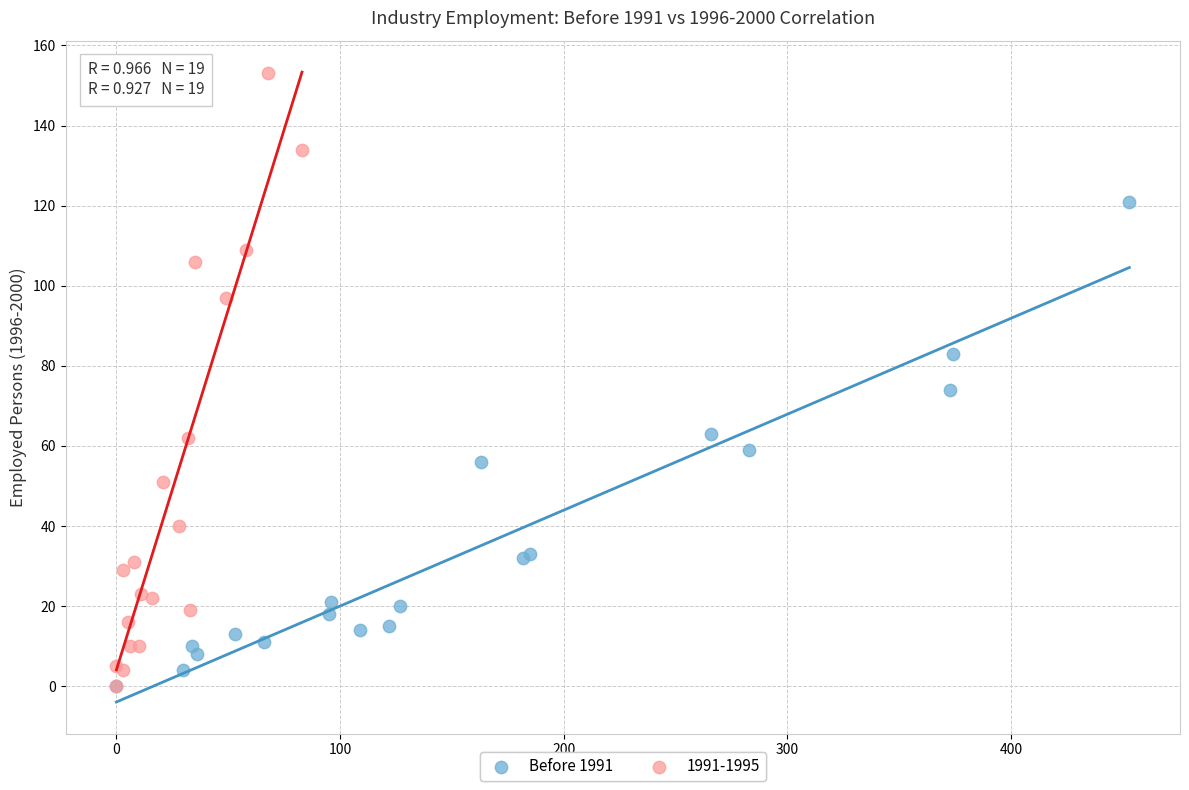

Which series has the widest spread of Y values?

1991-1995